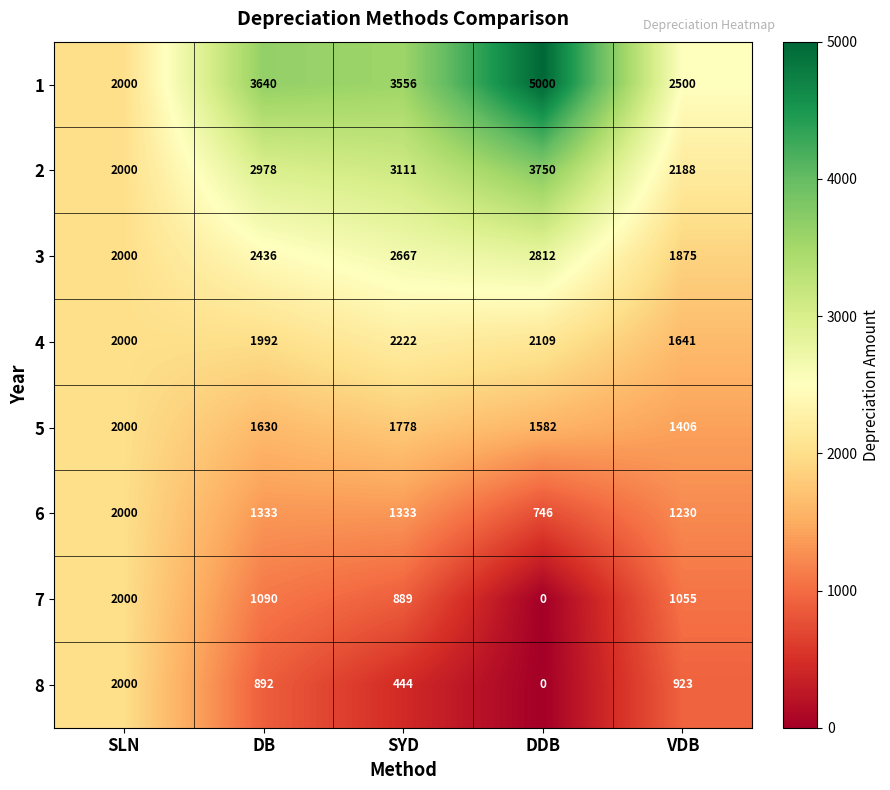

At which category does the chart reach its minimum across all series?

DDB